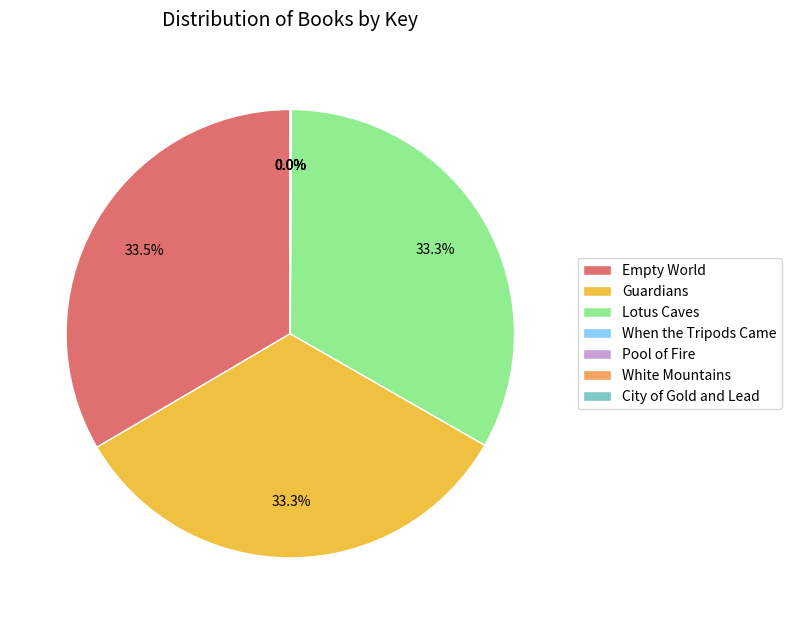

What is the ratio of the value at Empty World to the value at Guardians?

1.0